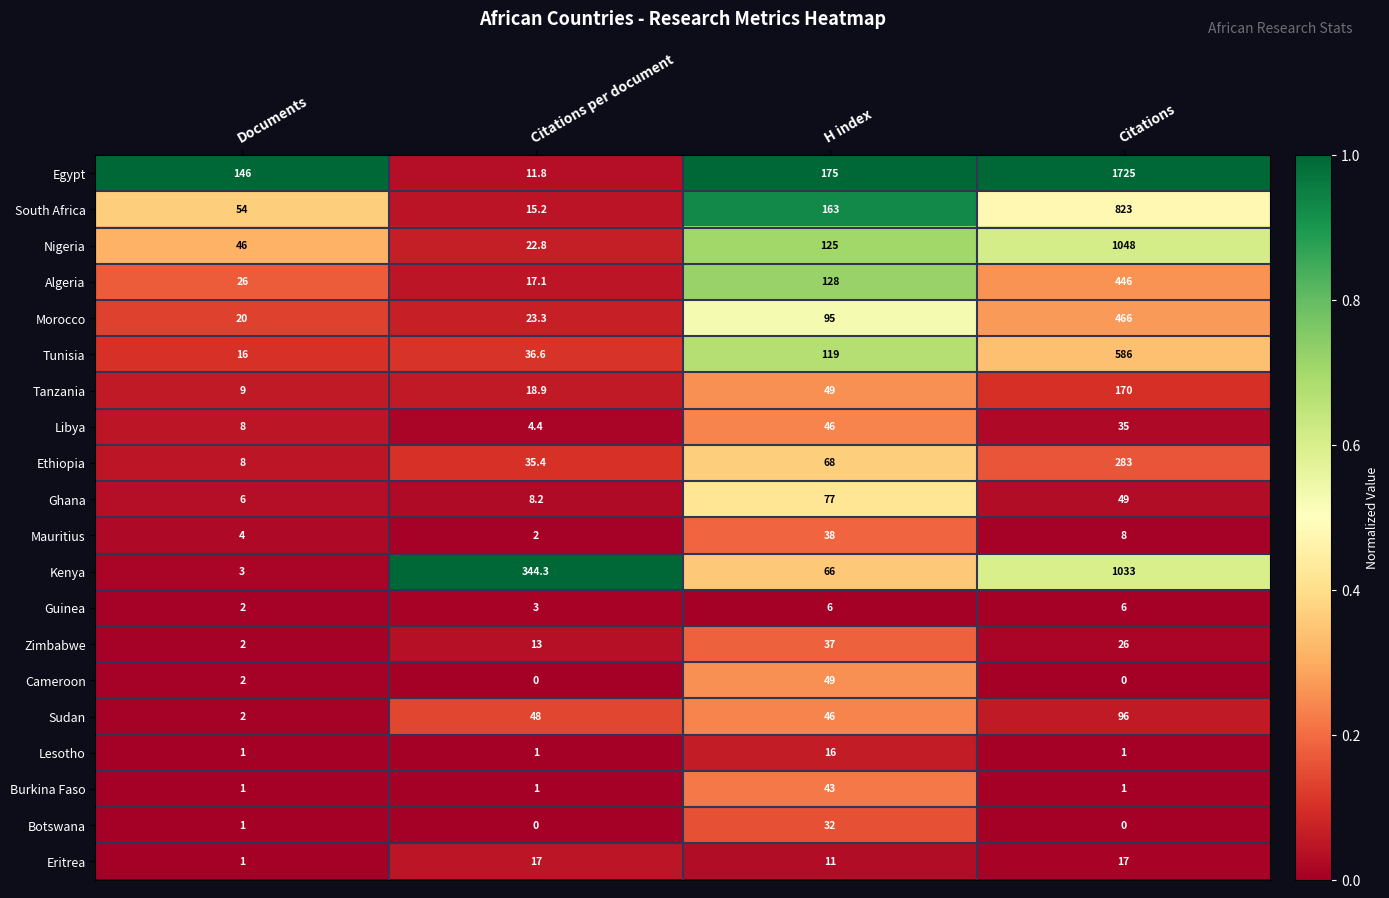

Which series has the largest total across all categories?

Egypt